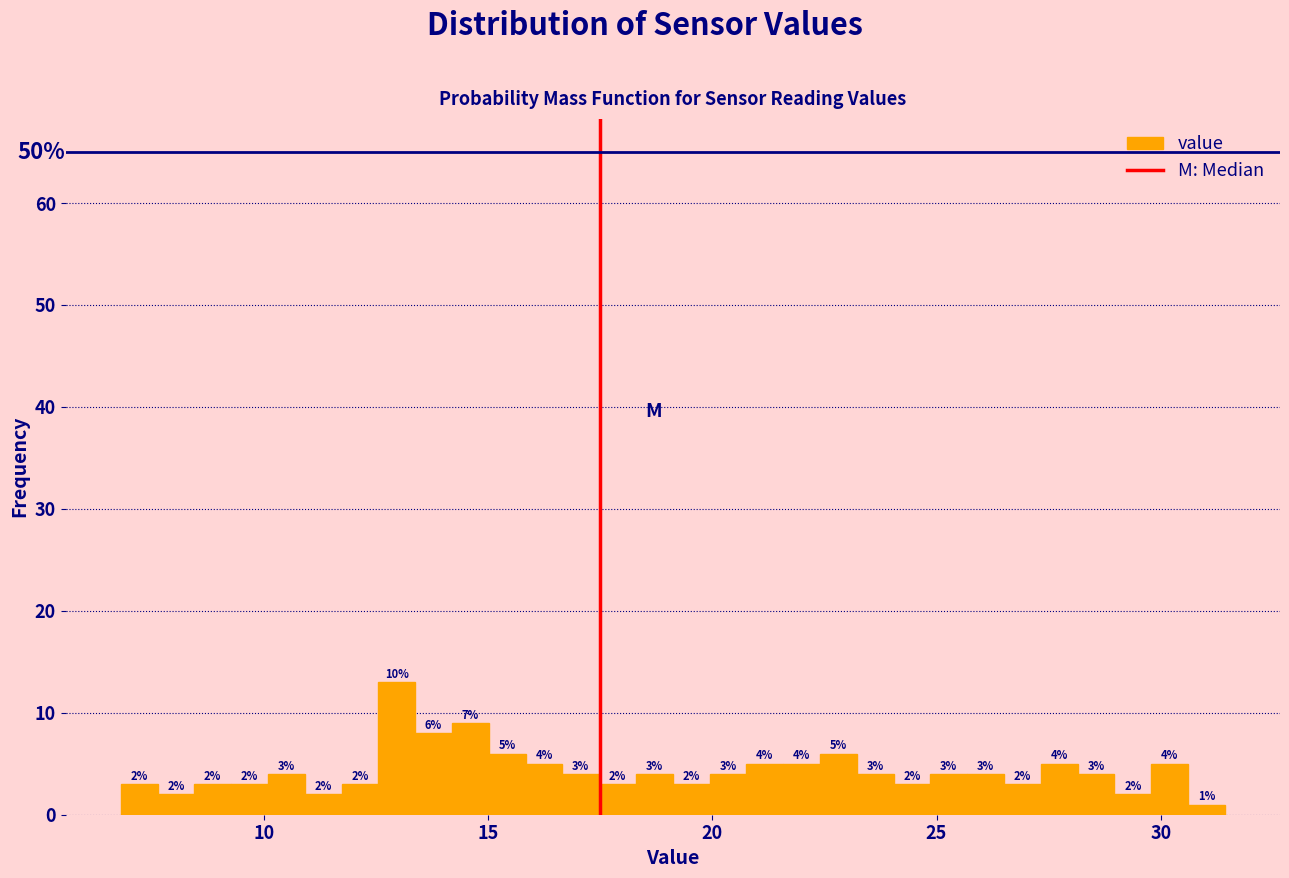

Read against the x-axis, roughly where is the centre of the tallest bar?

13.0